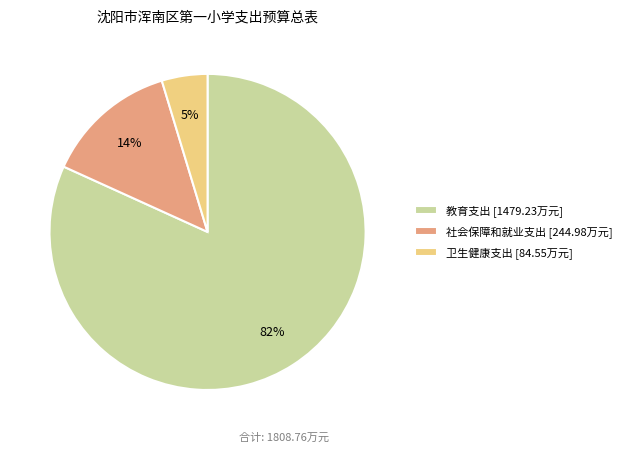

Between 卫生健康支出 and 社会保障和就业支出, which is larger?

社会保障和就业支出